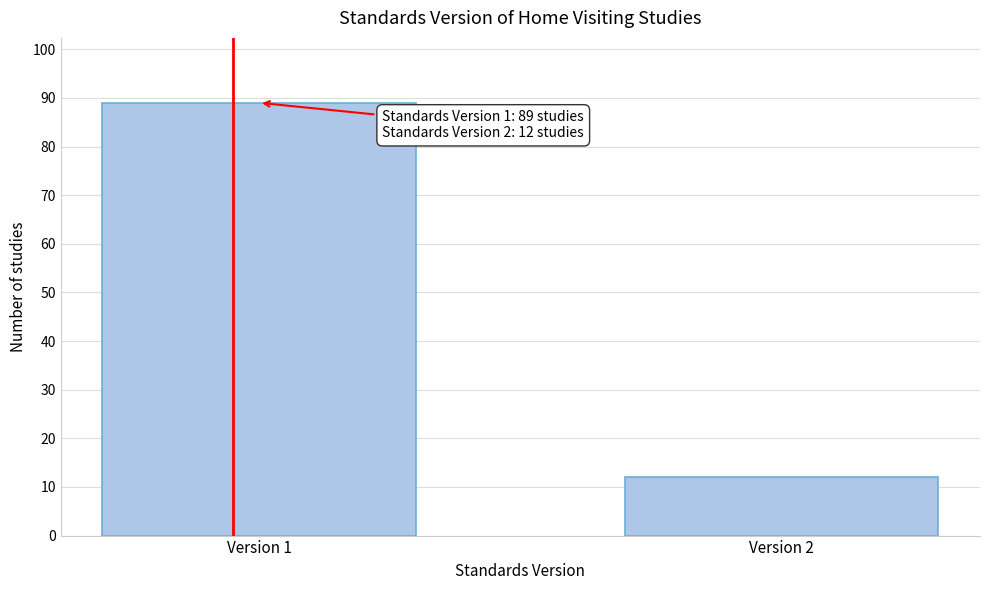

Reading right to left, transcribe all the data shown in this chart.

Version 2=12	Version 1=89